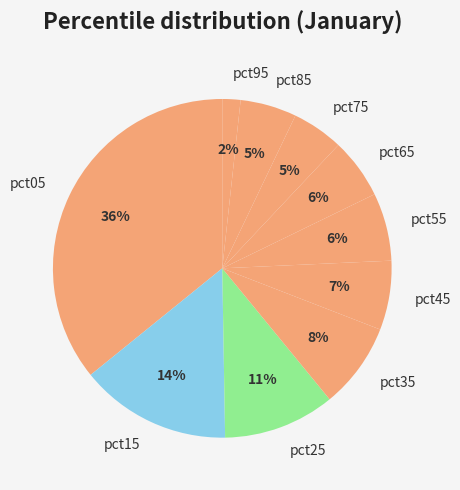

To the nearest percent, what portion does pct35 represent?

8%